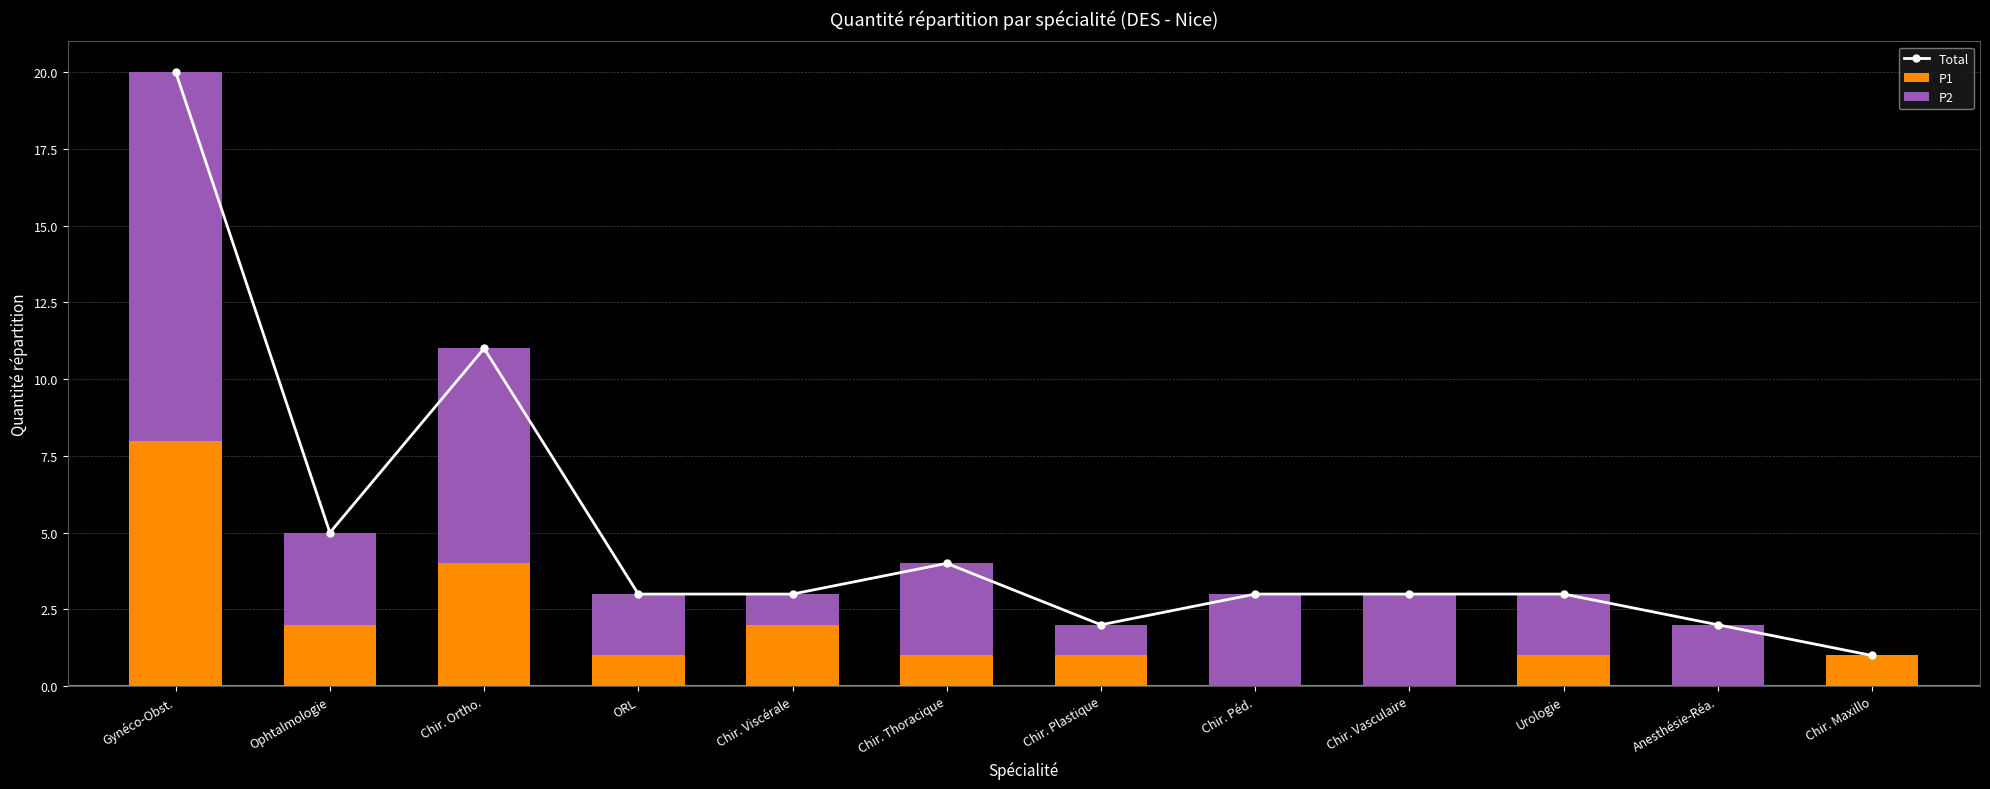

How many positive values does the P2 series have?

11